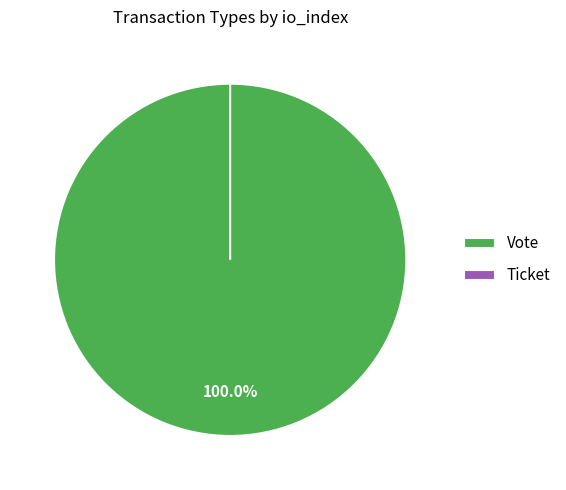

Does Ticket represent more than half of the total?

No